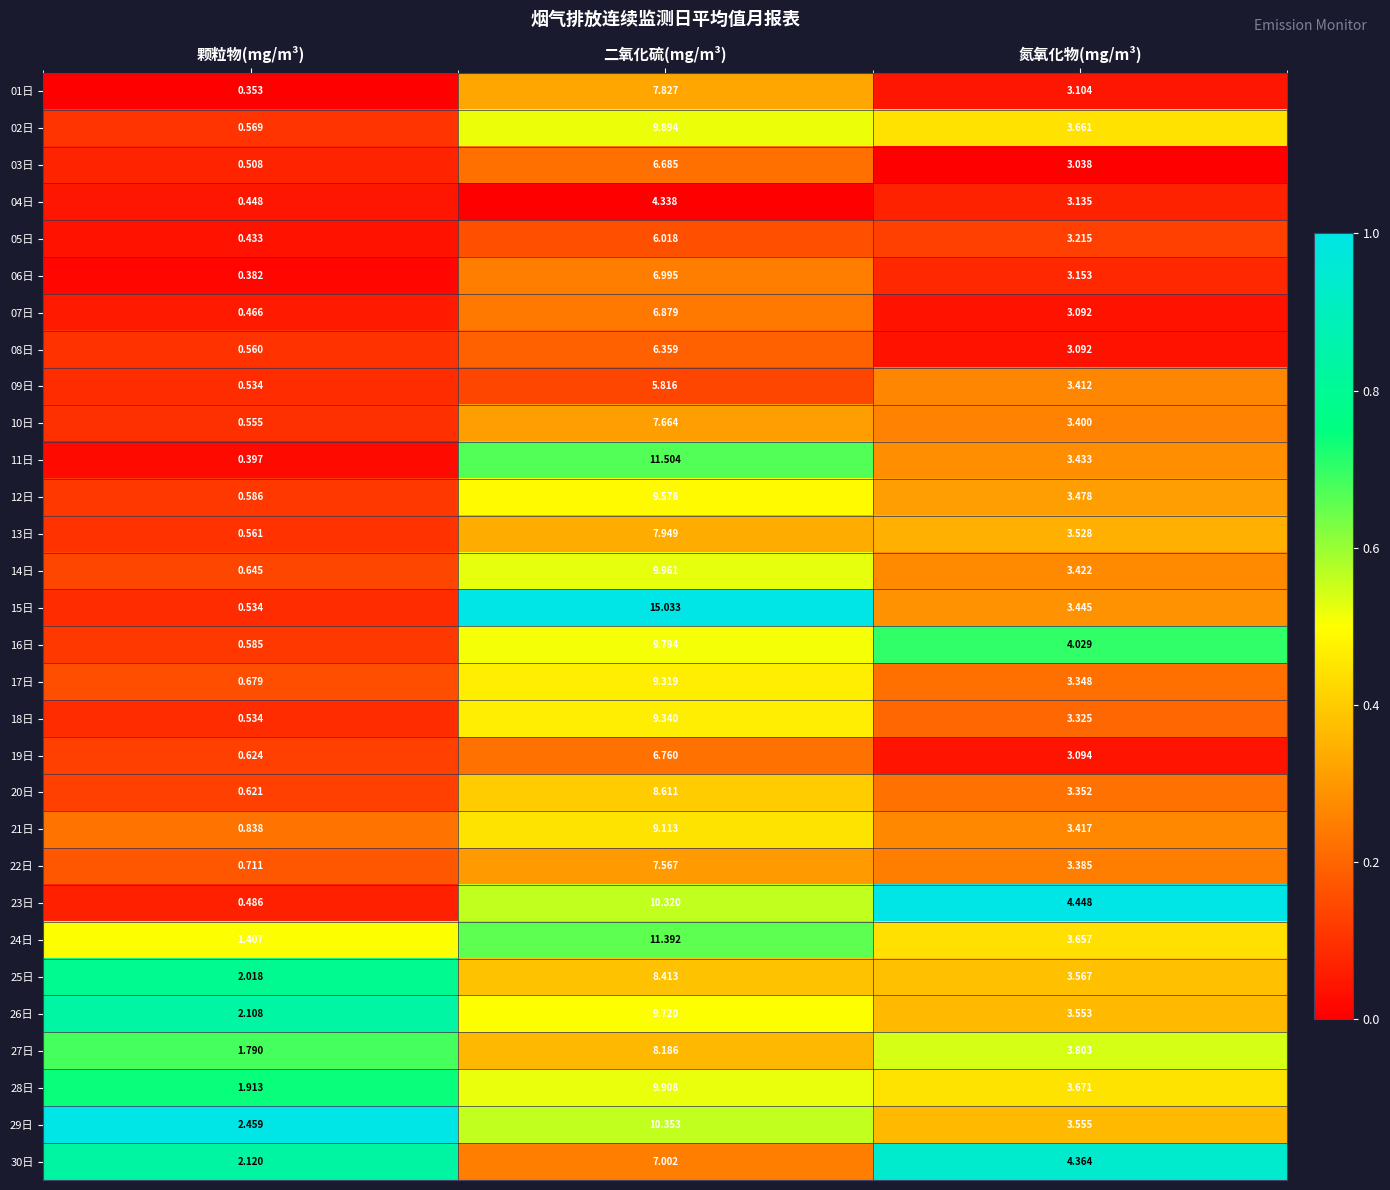

Which category has the lowest value across all series?

颗粒物(mg/m³)